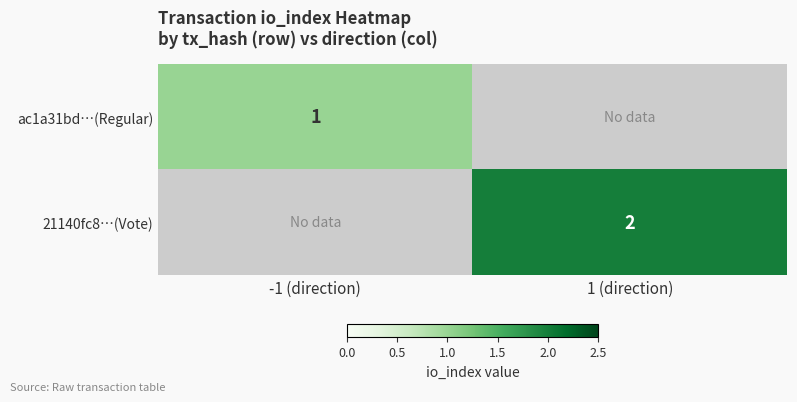

Is the value of ac1a31bd…(Regular) at -1 (direction) greater than the value of 21140fc8…(Vote) at 1 (direction)?

No